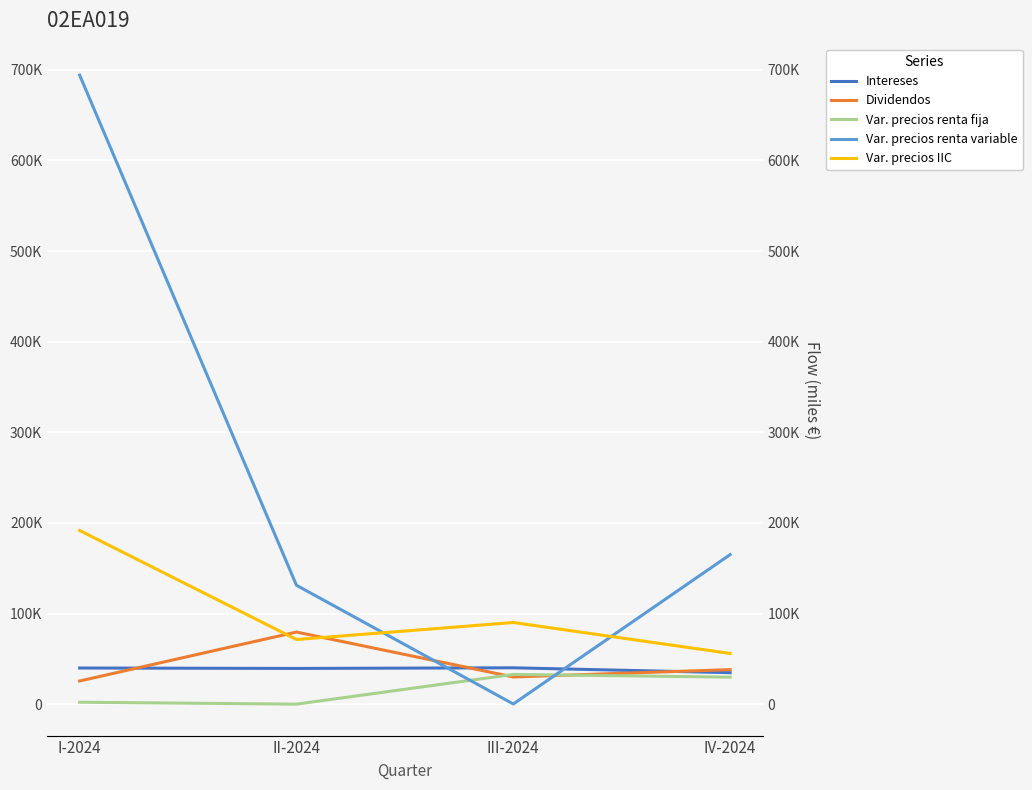

True or false: Var. precios renta variable and Intereses intersect in this chart.

True